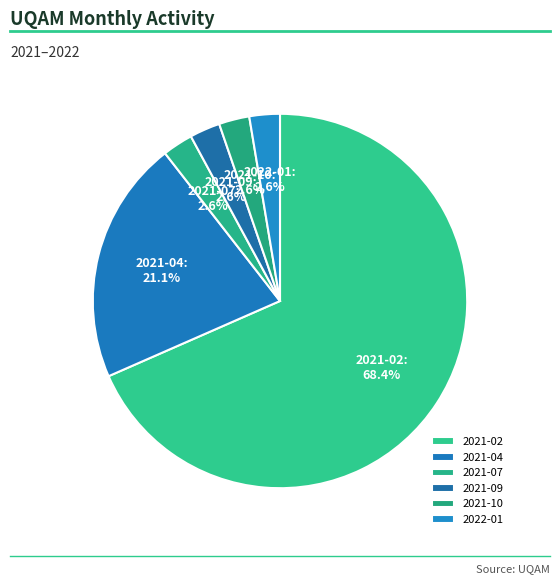

To the nearest percent, what portion does 2022-01 represent?

3%